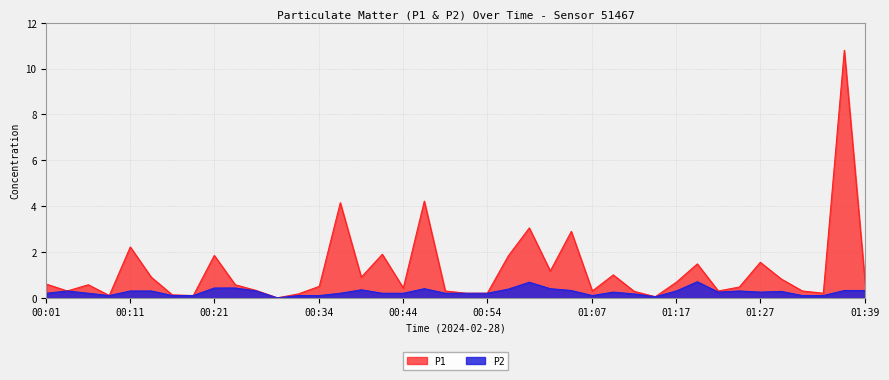

What is the label of the 28th point from the right?

00:31